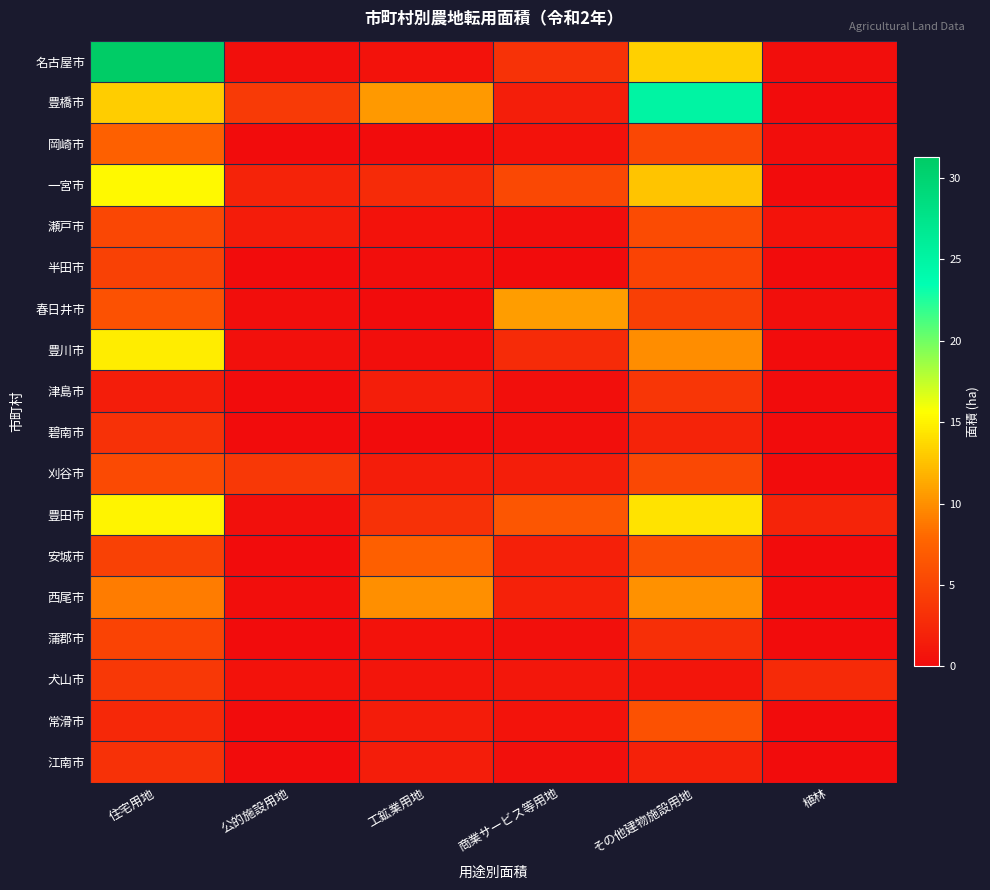

Reading left to right, extract all data points from this chart.

名古屋市: 住宅用地=31.3	公的施設用地=0.3	工鉱業用地=0.5	商業サービス等用地=3.4	その他建物施設用地=13.3	植林=0.2
豊橋市: 住宅用地=13.1	公的施設用地=4.1	工鉱業用地=10.4	商業サービス等用地=1.7	その他建物施設用地=25.0	植林=0.0
岡崎市: 住宅用地=7.4	公的施設用地=0.0	工鉱業用地=0.0	商業サービス等用地=0.6	その他建物施設用地=5.2	植林=0.2
一宮市: 住宅用地=15.4	公的施設用地=2.0	工鉱業用地=2.8	商業サービス等用地=5.3	その他建物施設用地=12.7	植林=0.0
瀬戸市: 住宅用地=5.2	公的施設用地=1.4	工鉱業用地=0.5	商業サービス等用地=0.2	その他建物施設用地=5.6	植林=0.7
半田市: 住宅用地=4.7	公的施設用地=0.0	工鉱業用地=0.2	商業サービス等用地=0.1	その他建物施設用地=4.8	植林=0.0
春日井市: 住宅用地=6.1	公的施設用地=0.2	工鉱業用地=0.0	商業サービス等用地=10.7	その他建物施設用地=4.5	植林=0.3
豊川市: 住宅用地=14.7	公的施設用地=0.4	工鉱業用地=0.3	商業サービス等用地=2.7	その他建物施設用地=9.8	植林=0.0
津島市: 住宅用地=1.5	公的施設用地=0.0	工鉱業用地=1.6	商業サービス等用地=0.3	その他建物施設用地=3.7	植林=0.0
碧南市: 住宅用地=3.2	公的施設用地=0.0	工鉱業用地=0.0	商業サービス等用地=0.3	その他建物施設用地=2.0	植林=0.0
刈谷市: 住宅用地=5.5	公的施設用地=3.8	工鉱業用地=1.5	商業サービス等用地=1.7	その他建物施設用地=5.3	植林=0.0
豊田市: 住宅用地=15.1	公的施設用地=0.4	工鉱業用地=3.2	商業サービス等用地=6.5	その他建物施設用地=14.2	植林=2.1
安城市: 住宅用地=4.7	公的施設用地=0.0	工鉱業用地=7.3	商業サービス等用地=1.8	その他建物施設用地=5.9	植林=0.0
西尾市: 住宅用地=9.0	公的施設用地=0.2	工鉱業用地=10.0	商業サービス等用地=1.9	その他建物施設用地=10.1	植林=0.0
蒲郡市: 住宅用地=4.8	公的施設用地=0.0	工鉱業用地=0.6	商業サービス等用地=0.4	その他建物施設用地=3.1	植林=0.0
犬山市: 住宅用地=3.8	公的施設用地=0.6	工鉱業用地=0.8	商業サービス等用地=1.0	その他建物施設用地=0.8	植林=2.6
常滑市: 住宅用地=2.5	公的施設用地=0.1	工鉱業用地=1.4	商業サービス等用地=0.7	その他建物施設用地=6.1	植林=0.0
江南市: 住宅用地=3.3	公的施設用地=0.0	工鉱業用地=1.5	商業サービス等用地=0.4	その他建物施設用地=1.9	植林=0.0